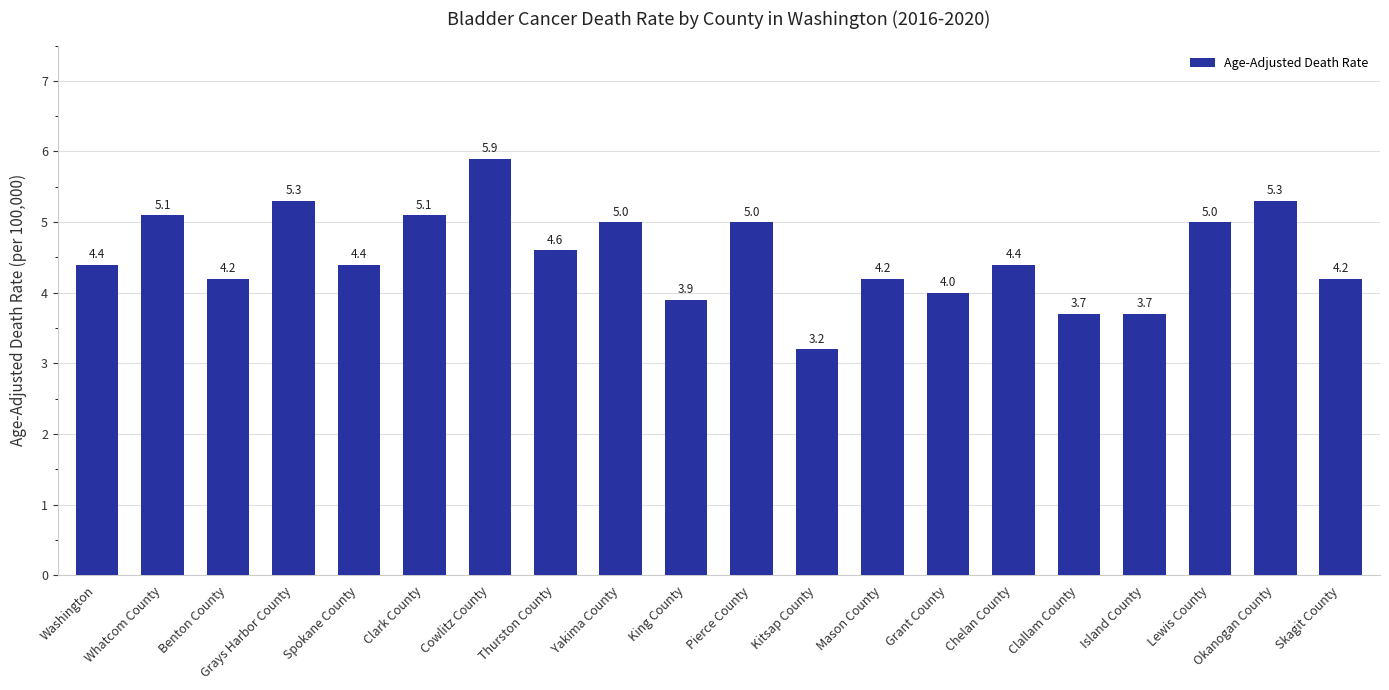

Reading right to left, extract all data points from this chart.

4.2	5.3	5.0	3.7	3.7	4.4	4.0	4.2	3.2	5.0	3.9	5.0	4.6	5.9	5.1	4.4	5.3	4.2	5.1	4.4